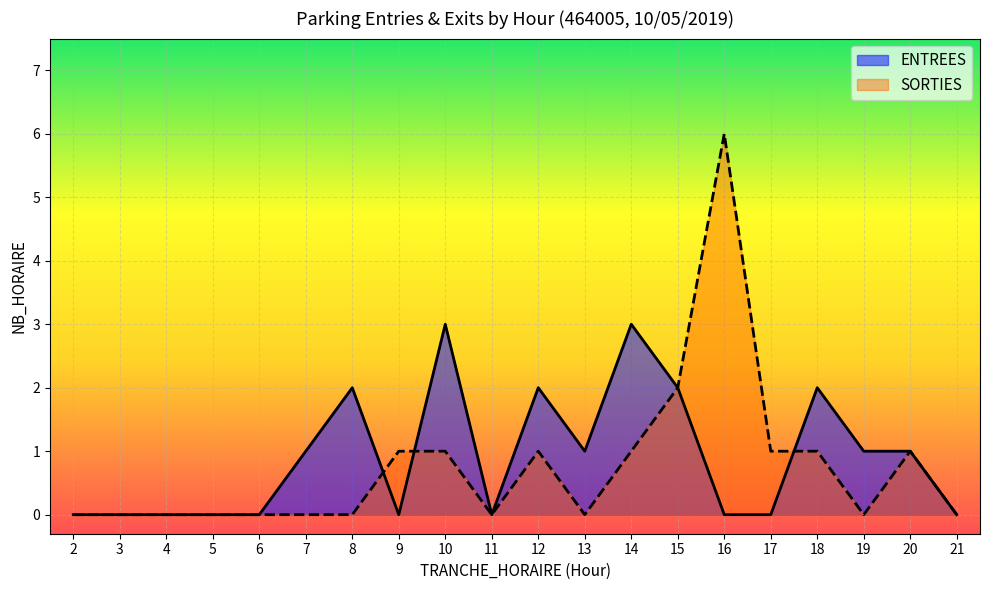

How many values in ENTREES are above zero?

10